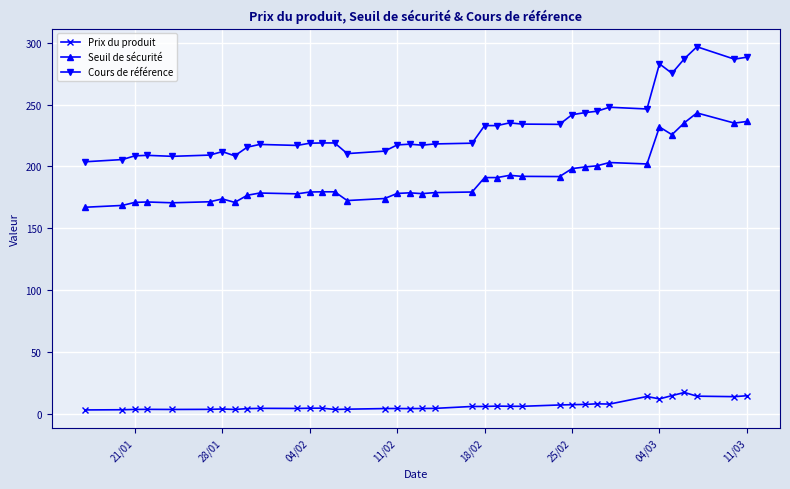

What is the value of the Seuil de sécurité point at the 34th from the left?

235.3